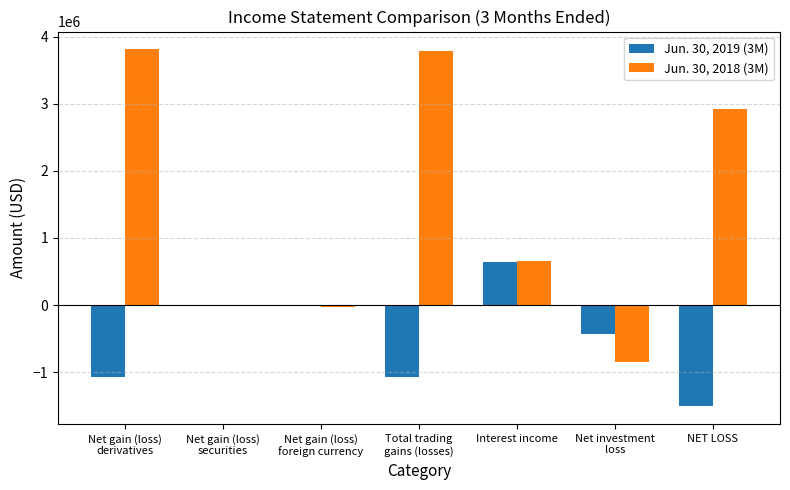

Which series has the largest total across all categories?

Jun. 30, 2018 (3M)